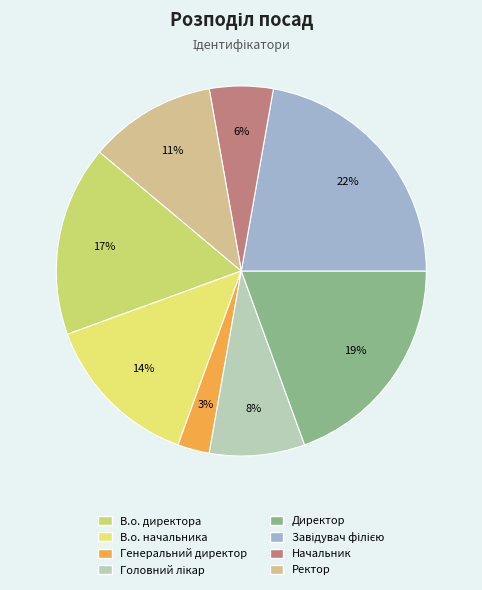

Does any single category account for the majority?

No